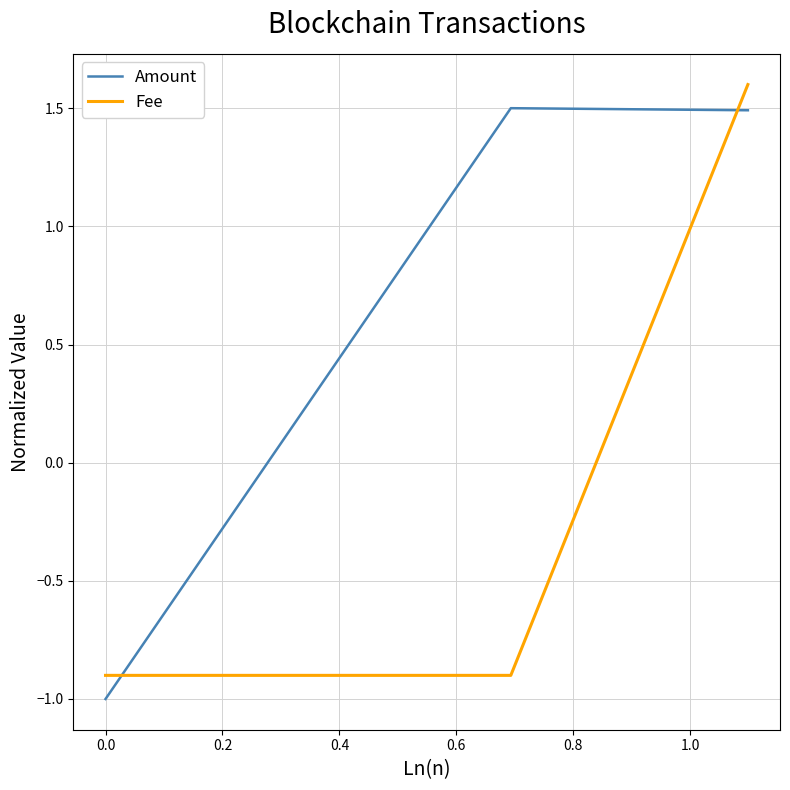

What are all the series names shown in the legend?

Amount, Fee